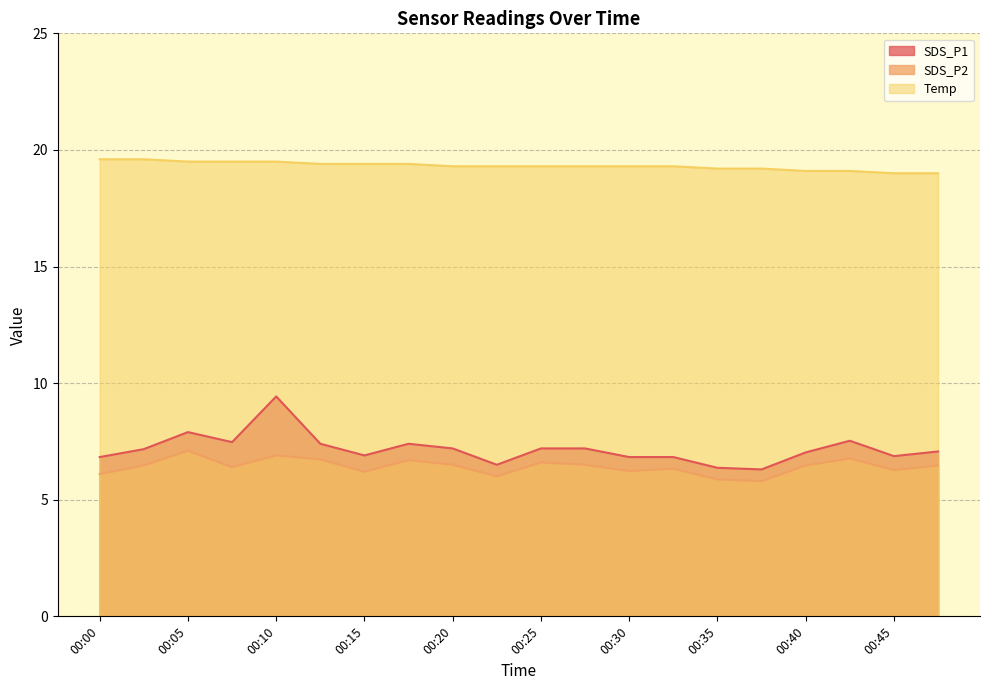

What is the value of the Temp point at the 19th from the left?

19.0